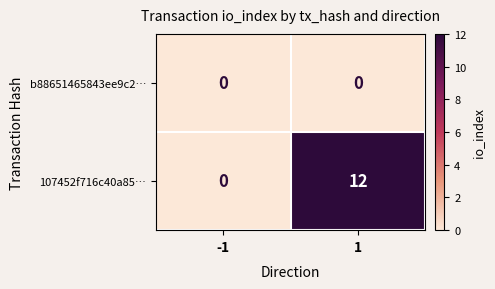

Is it true that b88651465843ee9c2… equals 0 at -1?

True